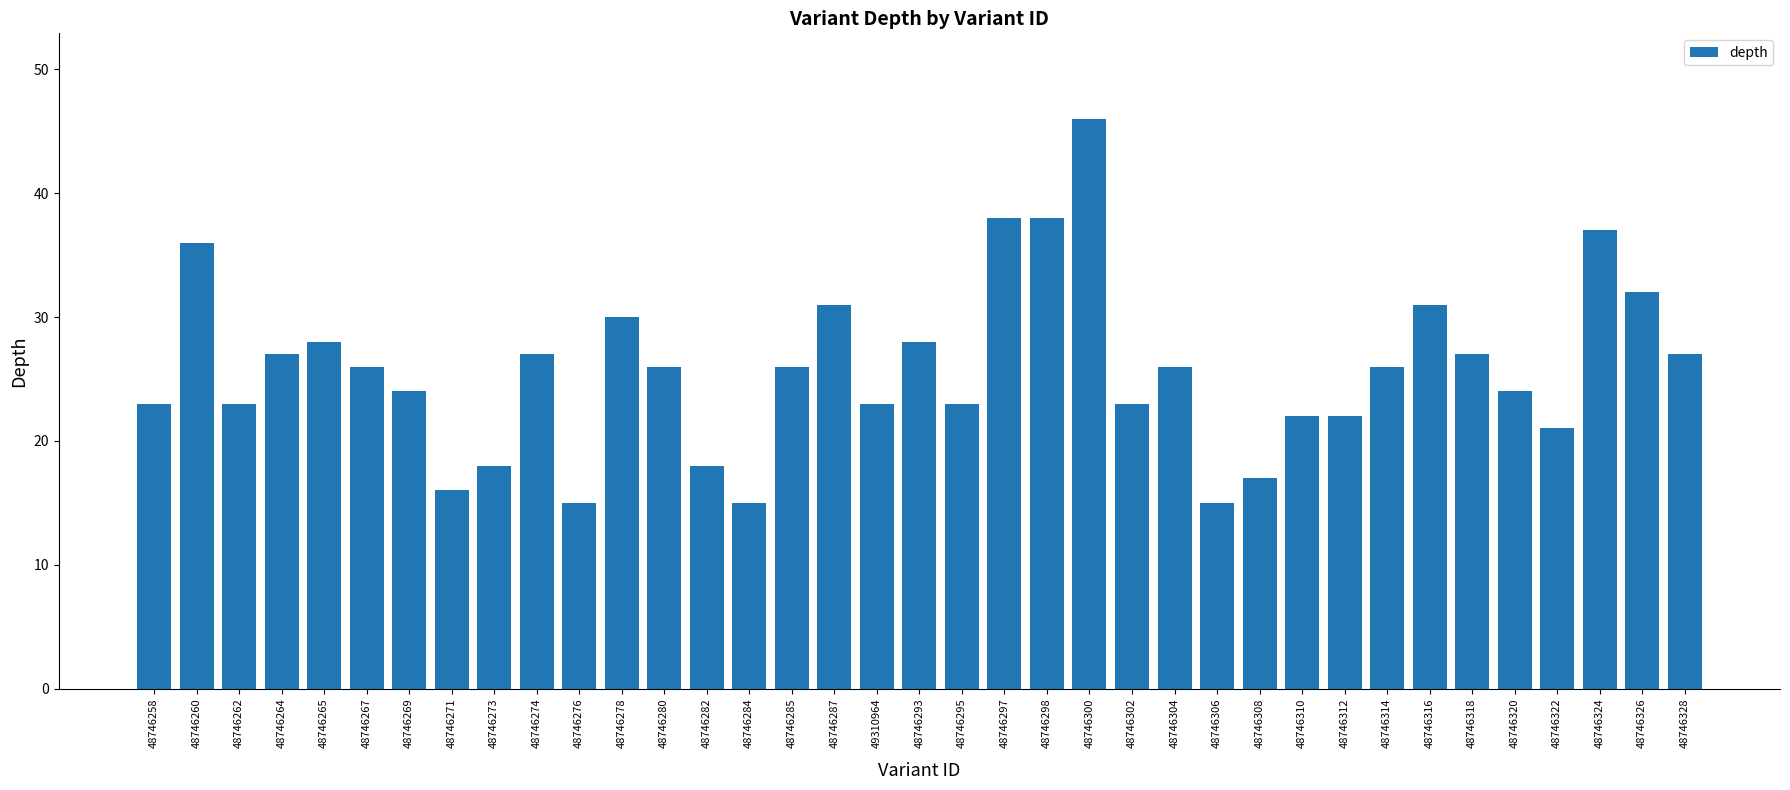

What is the label of the 26th bar from the left?

48746306